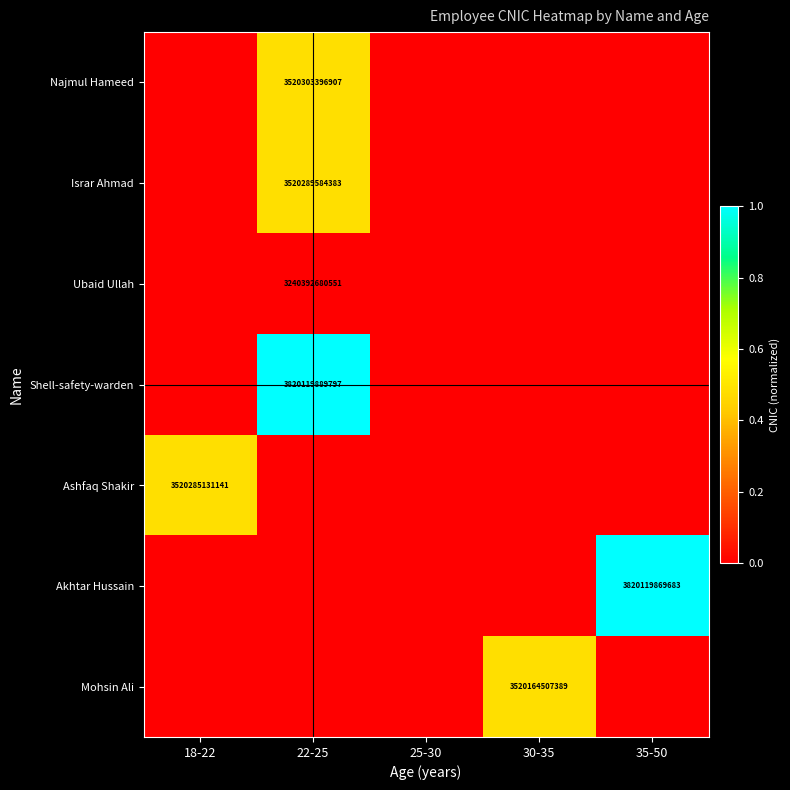

The Najmul Hameed series shows 3520303396907.0 at 22-25. True or false?

True